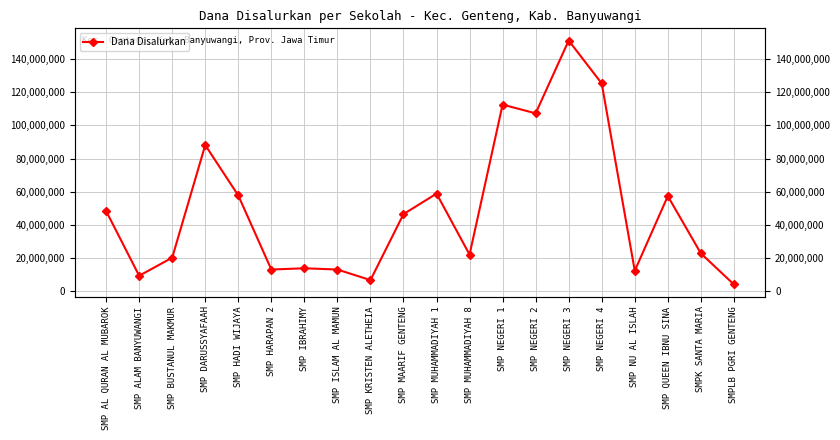

What is the label of the 7th point from the right?

SMP NEGERI 2